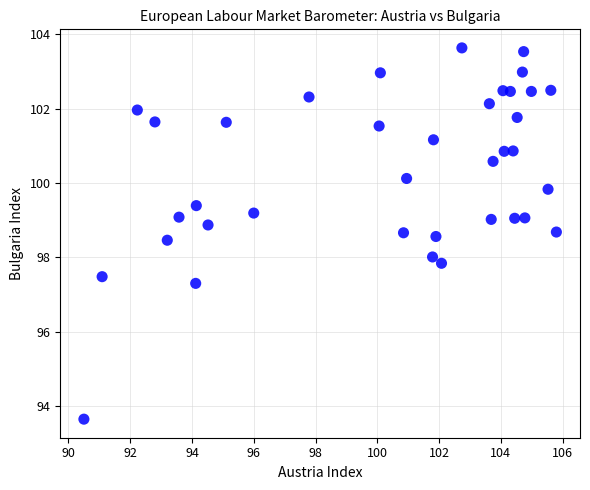

What is the range of X values (max minus min)?

15.3